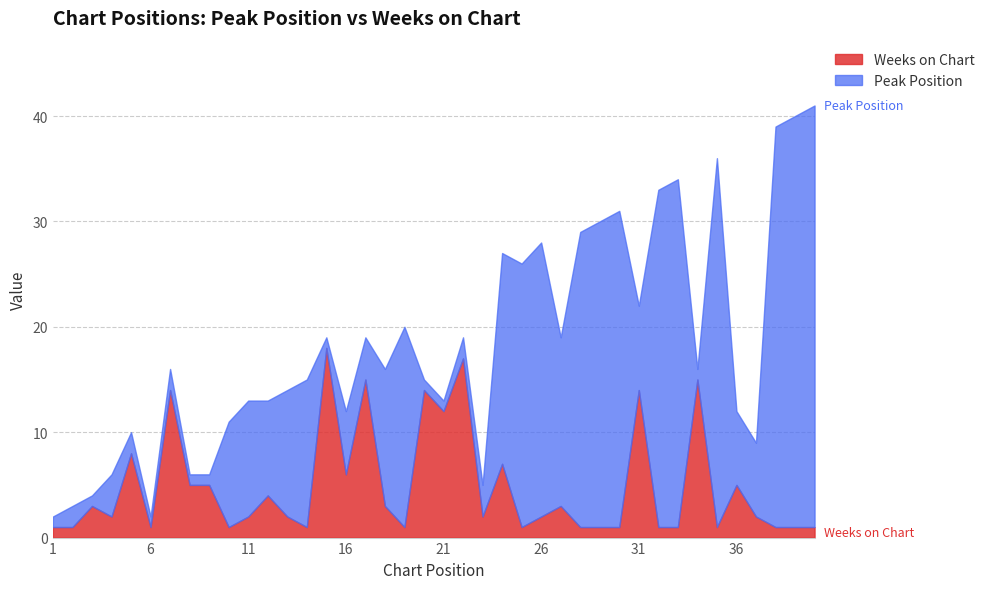

True or false: Weeks on Chart and Peak Position intersect in this chart.

True